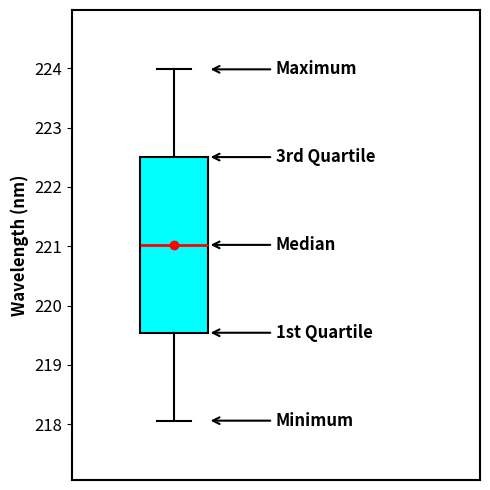

Read this box plot against the y-axis: the position of the median line, the range covered by the box, and the ends of both whiskers. The values are not printed on the chart, so give them approximately, as read against the axis.

median 221.0, box 219.5 to 222.5, whiskers 218.1 to 224.0